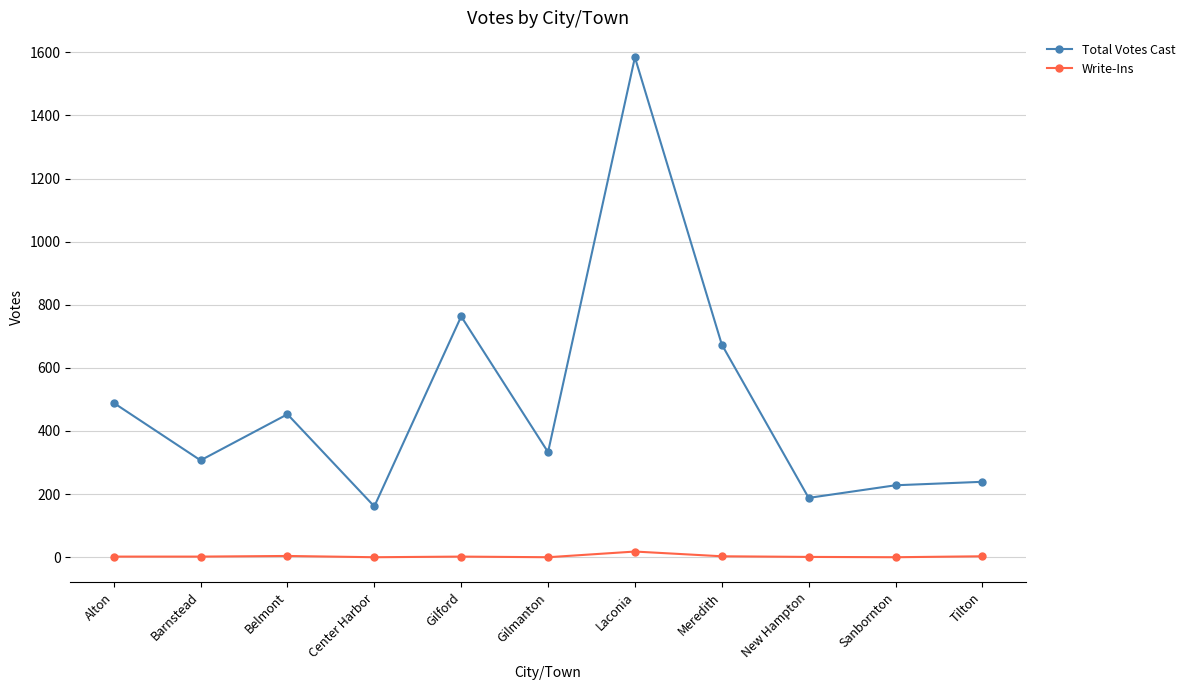

Which series has the largest range (max minus min)?

Total Votes Cast